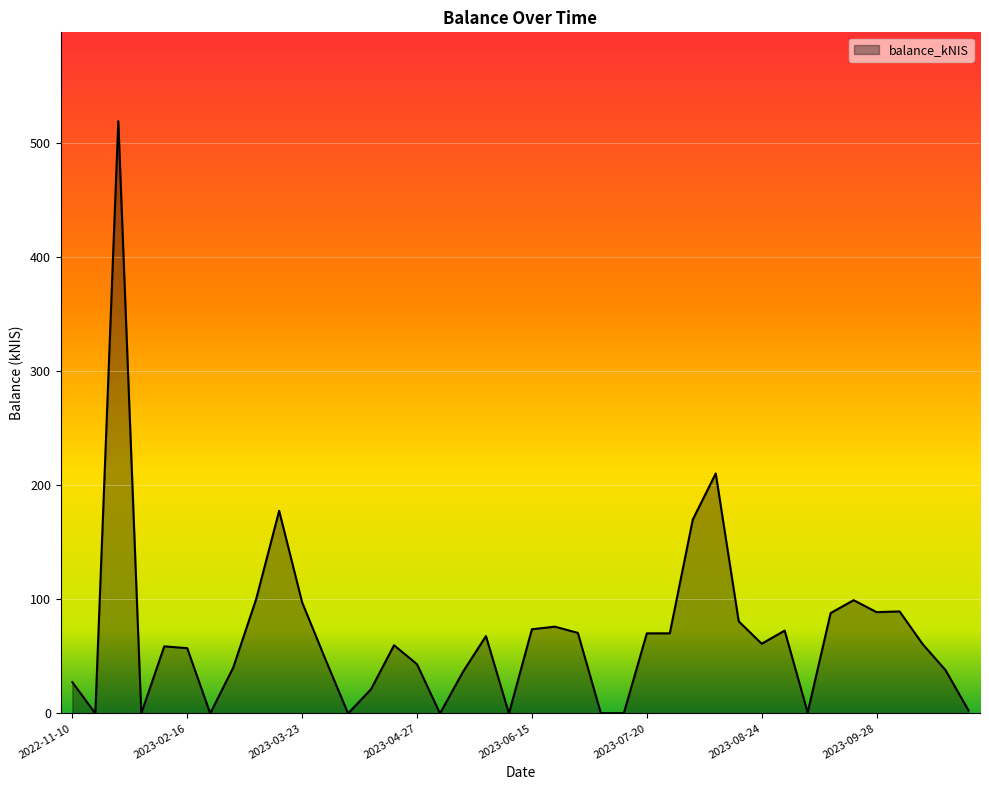

What is the difference between the maximum and minimum values?

519.0